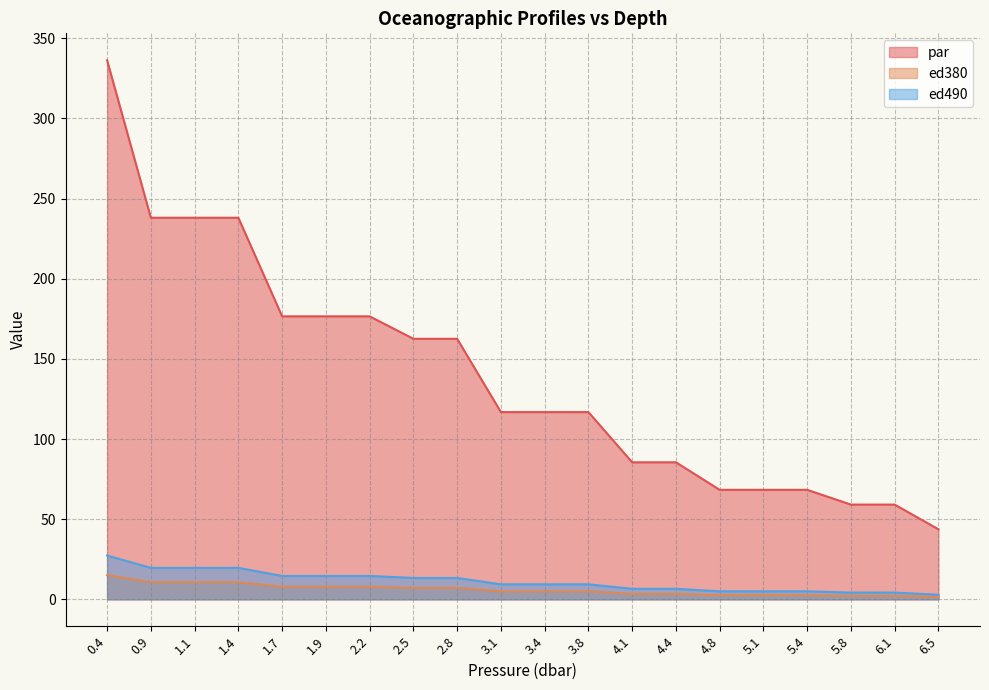

Rank the categories by ed380 value from highest to lowest.

0.4, 0.9, 1.1, 1.4, 1.7, 1.9, 2.2, 2.5, 2.8, 3.1, 3.4, 3.8, 4.1, 4.4, 4.8, 5.1, 5.4, 5.8, 6.1, 6.5